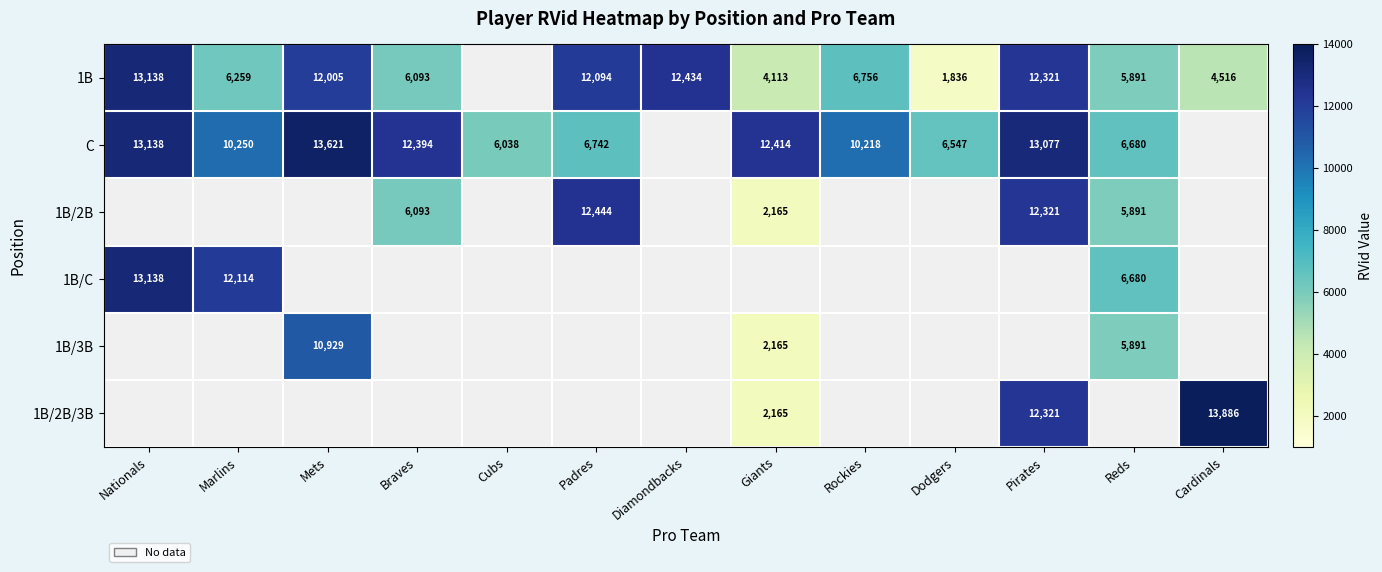

Which has a higher value, Cardinals or Giants?

Cardinals